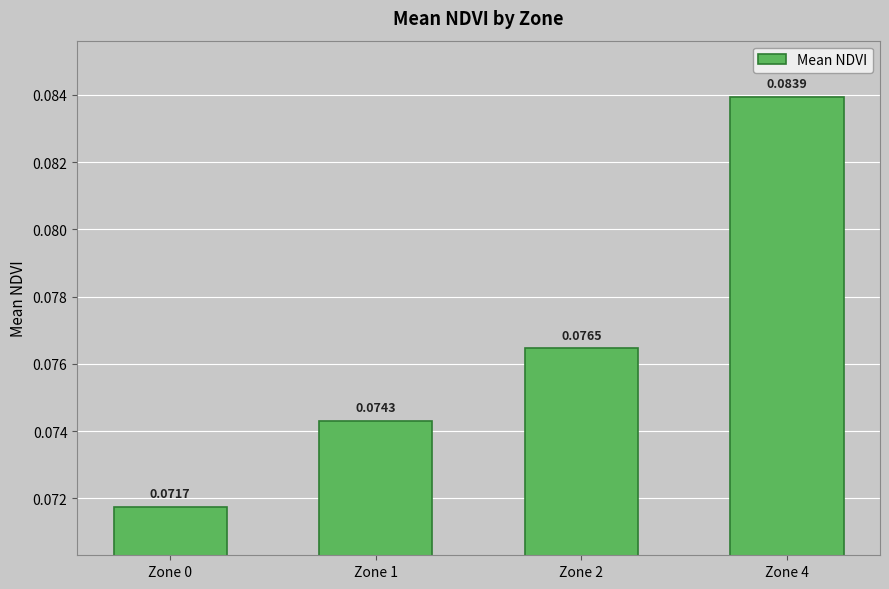

Which has a higher value, Zone 4 or Zone 1?

Zone 4